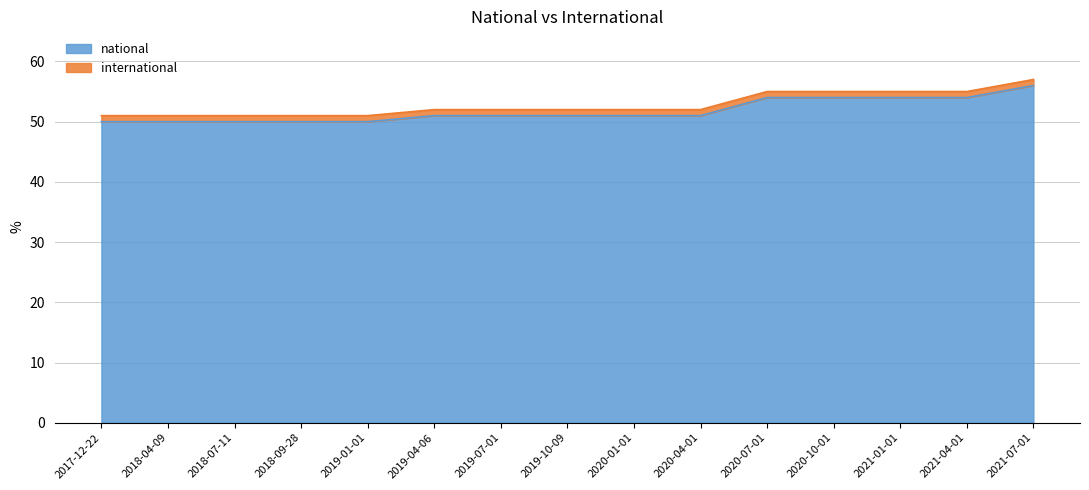

At which category does the chart reach its minimum across all series?

2017-12-22